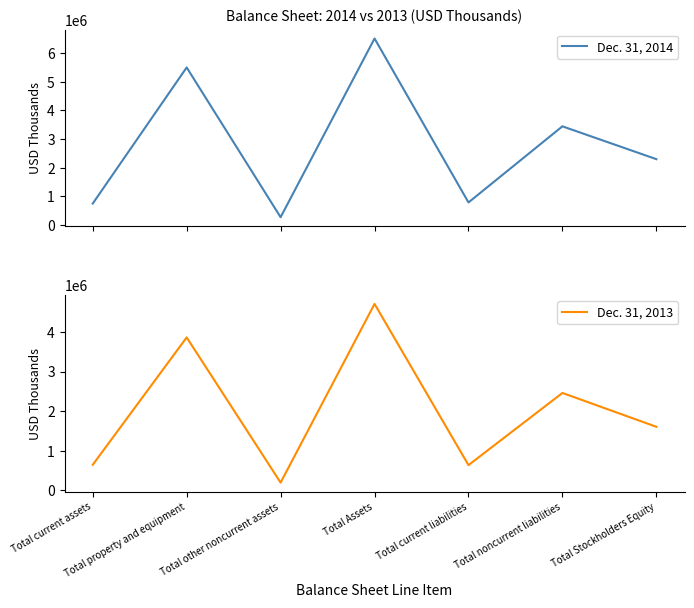

The Dec. 31, 2014 series shows 6516700 at Total Assets. True or false?

True